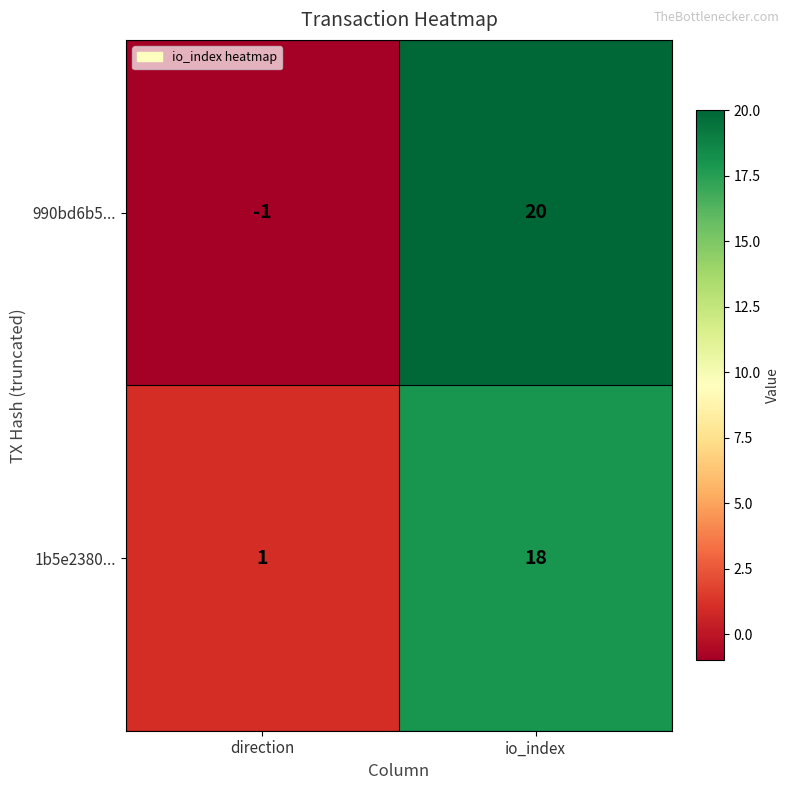

Reading right to left, extract all data points from this chart.

990bd6b5...: io_index=20	direction=-1
1b5e2380...: io_index=18	direction=1